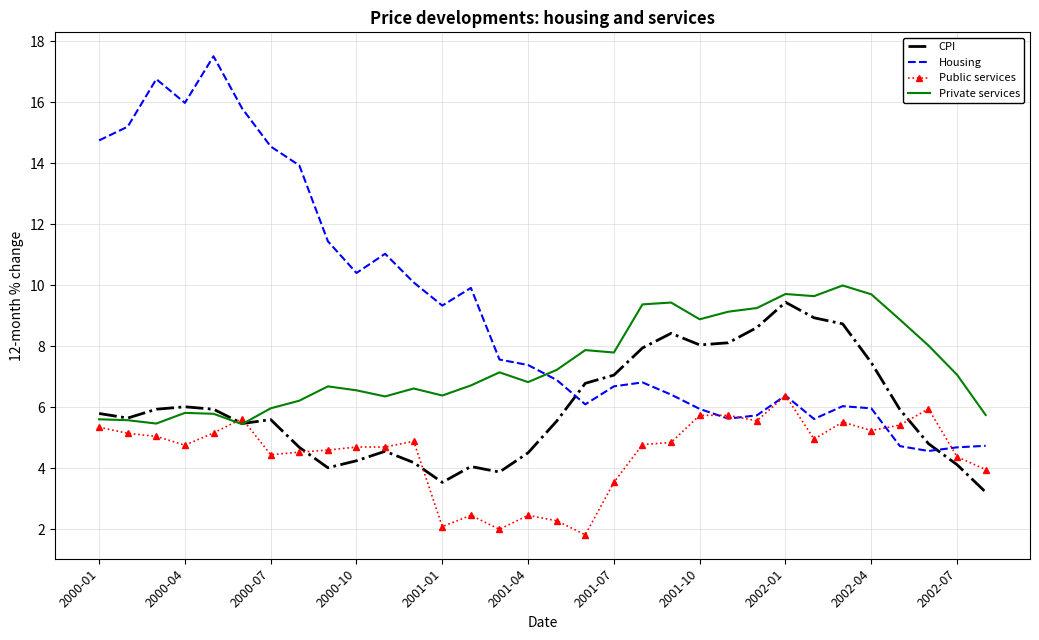

Which series has the largest range (max minus min)?

Housing